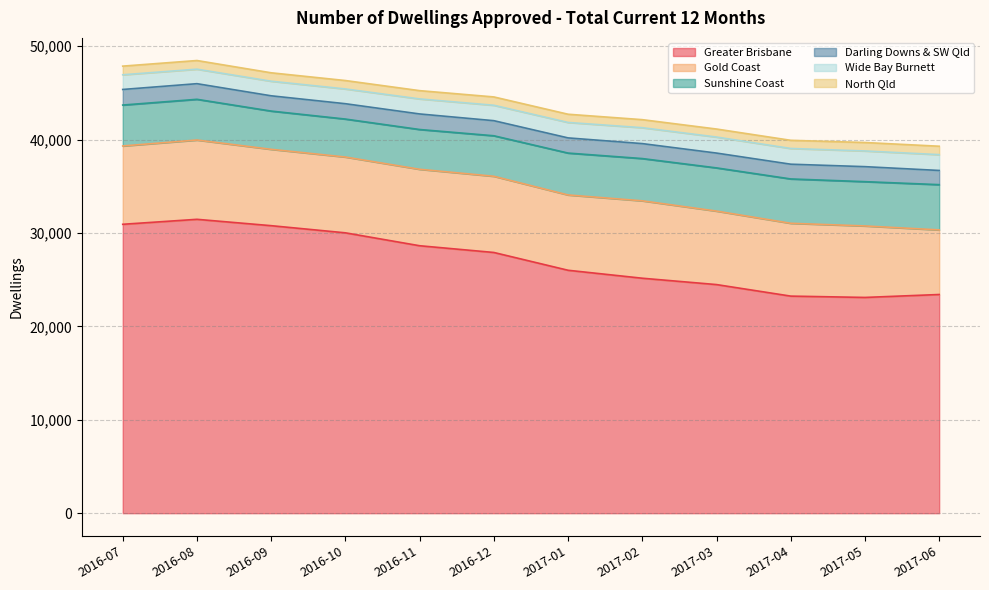

Does the chart display data point markers on the line(s)?

No